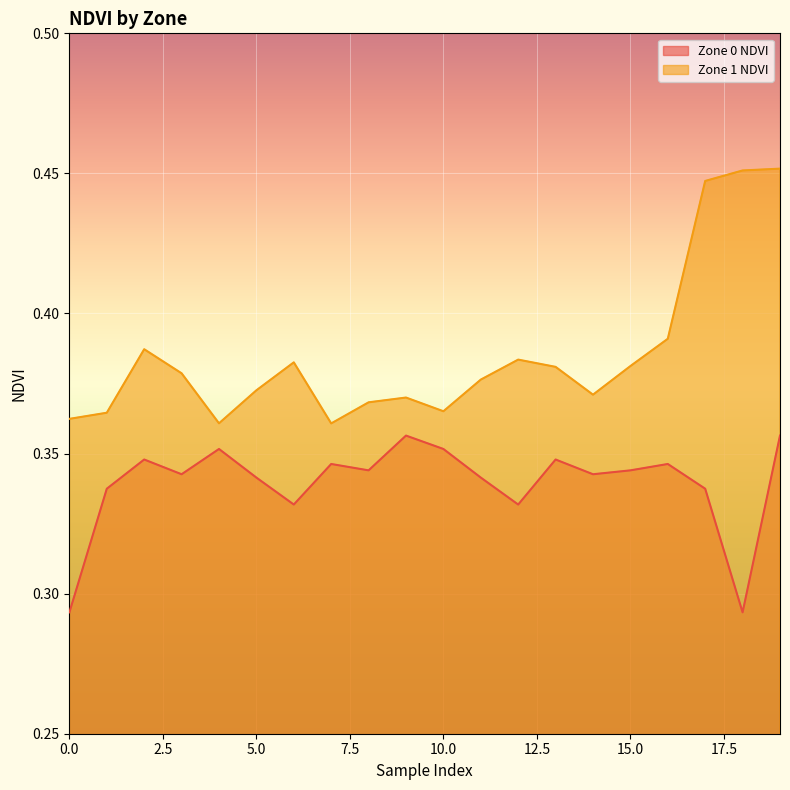

List the series in order of their overall mean, lowest first.

Zone 0 NDVI, Zone 1 NDVI